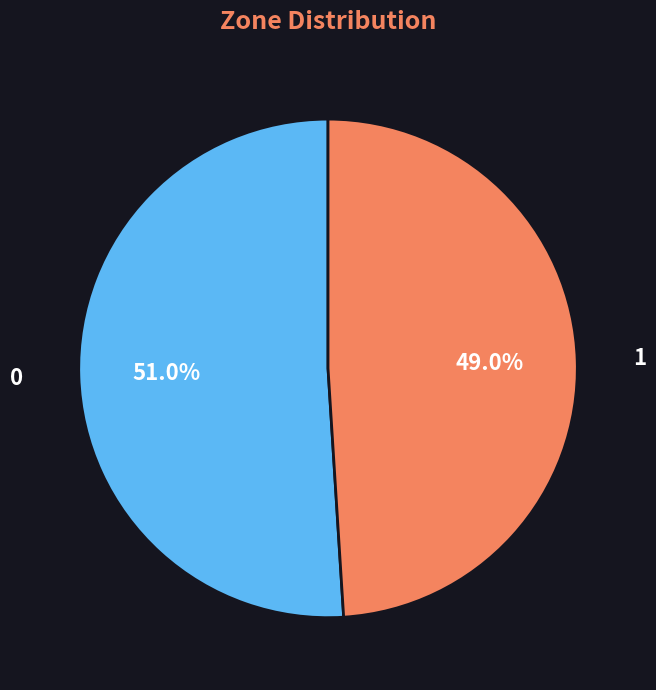

Count the number of slices in the pie.

2